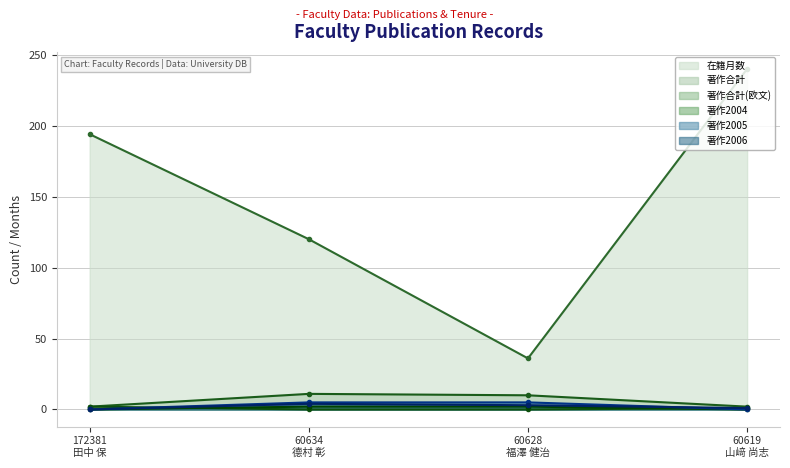

What is the sum of all 在籍月数 values?

590